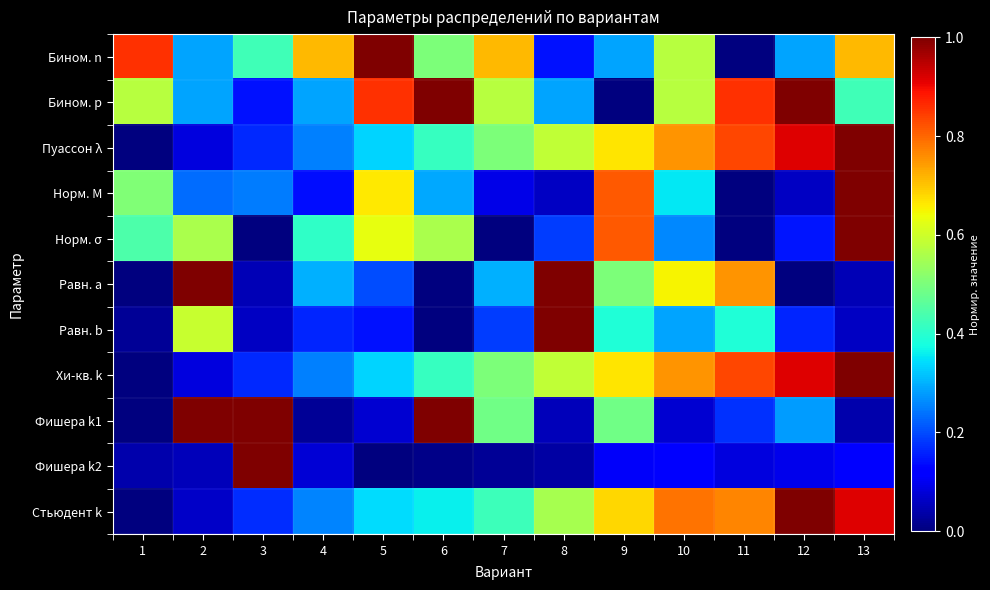

Reading left to right, list all the values displayed in this chart.

Бином. n: 1=0.9	2=0.3	3=0.4	4=0.7	5=1.0	6=0.5	7=0.7	8=0.1	9=0.3	10=0.6	11=0.0	12=0.3	13=0.7
Бином. p: 1=0.6	2=0.3	3=0.1	4=0.3	5=0.9	6=1.0	7=0.6	8=0.3	9=0.0	10=0.6	11=0.9	12=1.0	13=0.4
Пуассон λ: 1=0.0	2=0.1	3=0.2	4=0.2	5=0.3	6=0.4	7=0.5	8=0.6	9=0.7	10=0.8	11=0.8	12=0.9	13=1.0
Норм. M: 1=0.5	2=0.2	3=0.2	4=0.1	5=0.7	6=0.3	7=0.1	8=0.1	9=0.8	10=0.4	11=0.0	12=0.1	13=1.0
Норм. σ: 1=0.4	2=0.6	3=0.0	4=0.4	5=0.6	6=0.6	7=0.0	8=0.2	9=0.8	10=0.3	11=0.0	12=0.1	13=1.0
Равн. a: 1=0.0	2=1.0	3=0.1	4=0.3	5=0.2	6=0.0	7=0.3	8=1.0	9=0.5	10=0.7	11=0.8	12=0.0	13=0.1
Равн. b: 1=0.0	2=0.6	3=0.1	4=0.2	5=0.1	6=0.0	7=0.2	8=1.0	9=0.4	10=0.3	11=0.4	12=0.2	13=0.1
Хи-кв. k: 1=0.0	2=0.1	3=0.2	4=0.2	5=0.3	6=0.4	7=0.5	8=0.6	9=0.7	10=0.8	11=0.8	12=0.9	13=1.0
Фишера k1: 1=0.0	2=1.0	3=1.0	4=0.0	5=0.1	6=1.0	7=0.5	8=0.1	9=0.5	10=0.1	11=0.2	12=0.3	13=0.0
Фишера k2: 1=0.0	2=0.1	3=1.0	4=0.1	5=0.0	6=0.0	7=0.0	8=0.0	9=0.1	10=0.1	11=0.1	12=0.1	13=0.1
Стьюдент k: 1=0.0	2=0.1	3=0.2	4=0.3	5=0.3	6=0.4	7=0.4	8=0.6	9=0.7	10=0.8	11=0.8	12=1.0	13=0.9